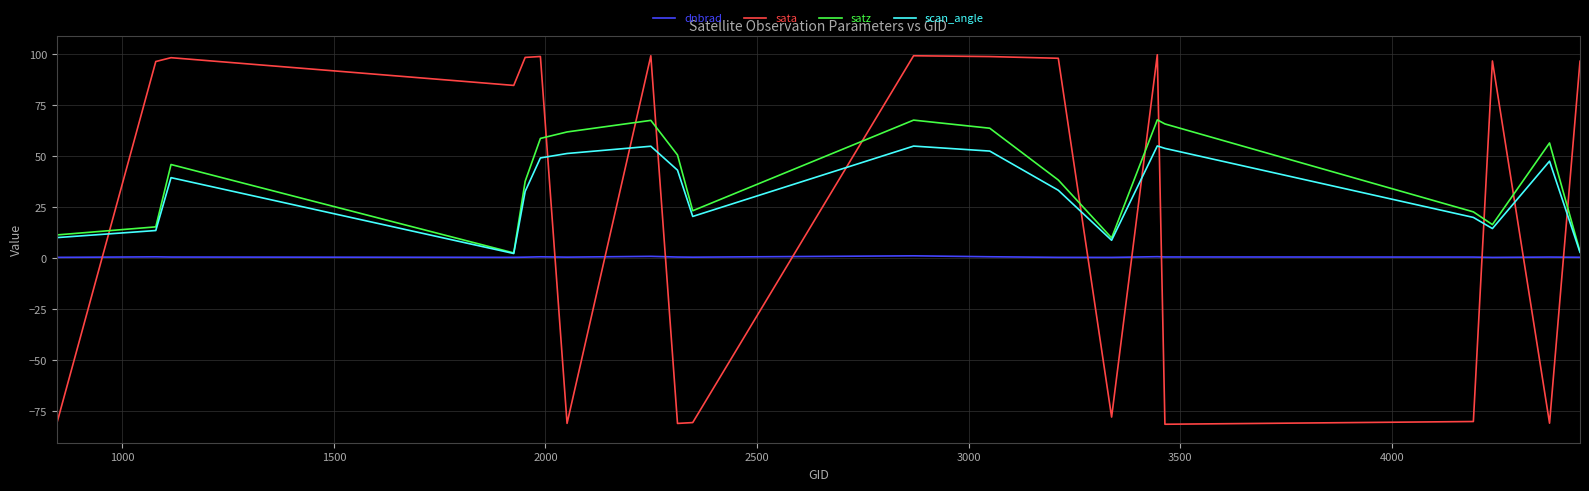

Rank the series by their maximum value, from highest to lowest.

sata, satz, scan_angle, dnbrad